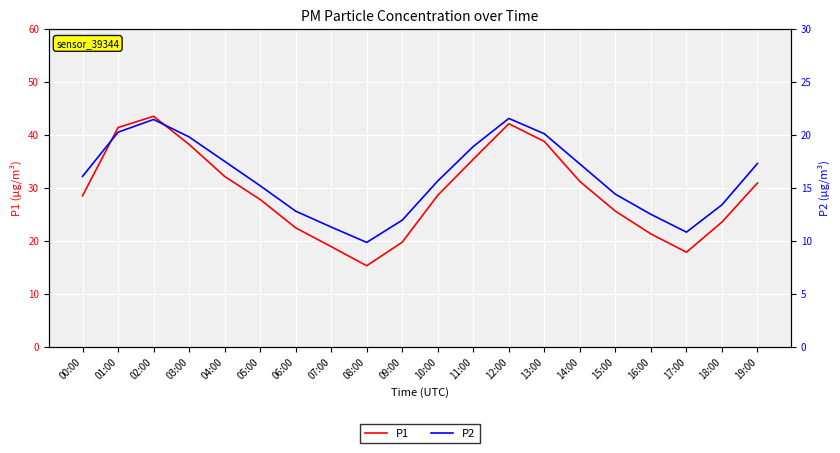

What is the sum of all P1 values?

583.2